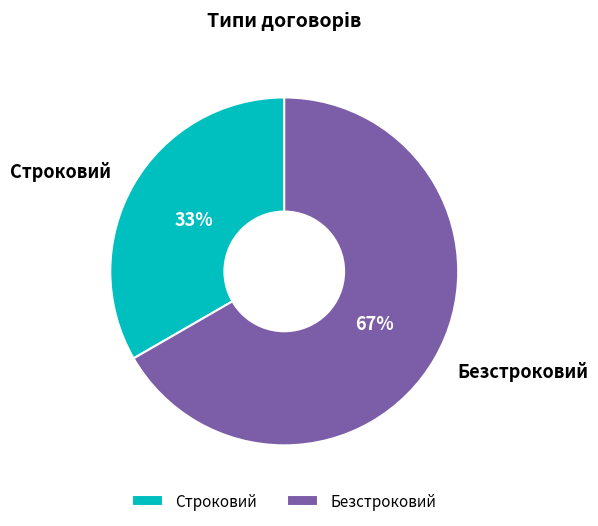

What is the majority slice?

Безстроковий